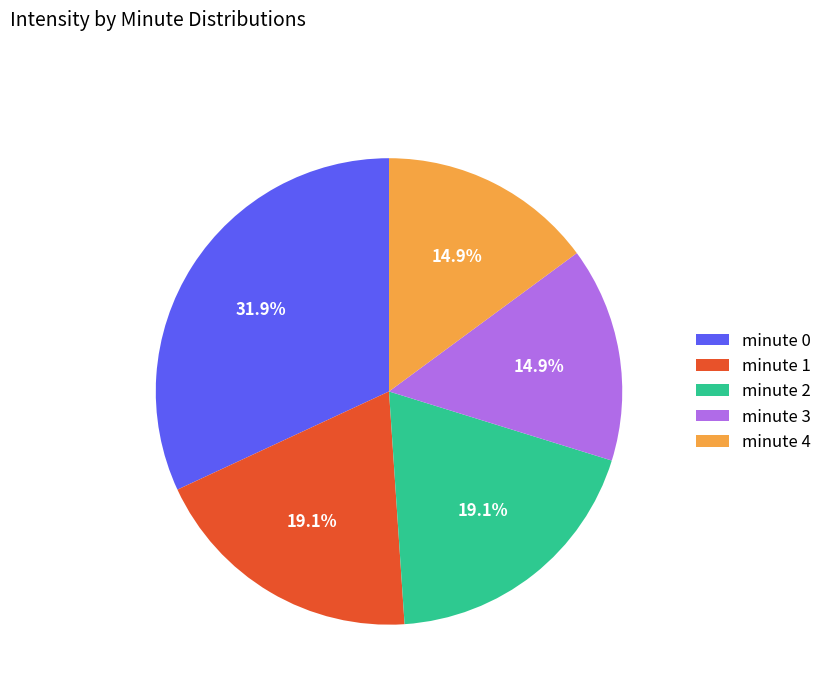

The minute 1 slice represents 28% of the pie. True or false?

False